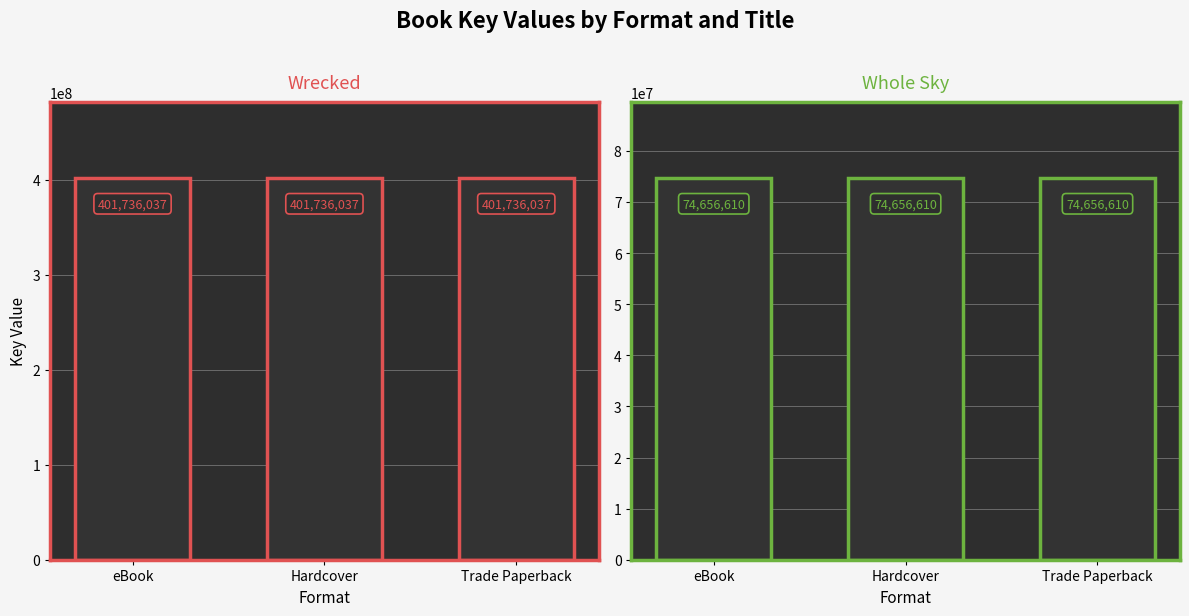

At which label is Whole Sky closest to 74656610?

eBook